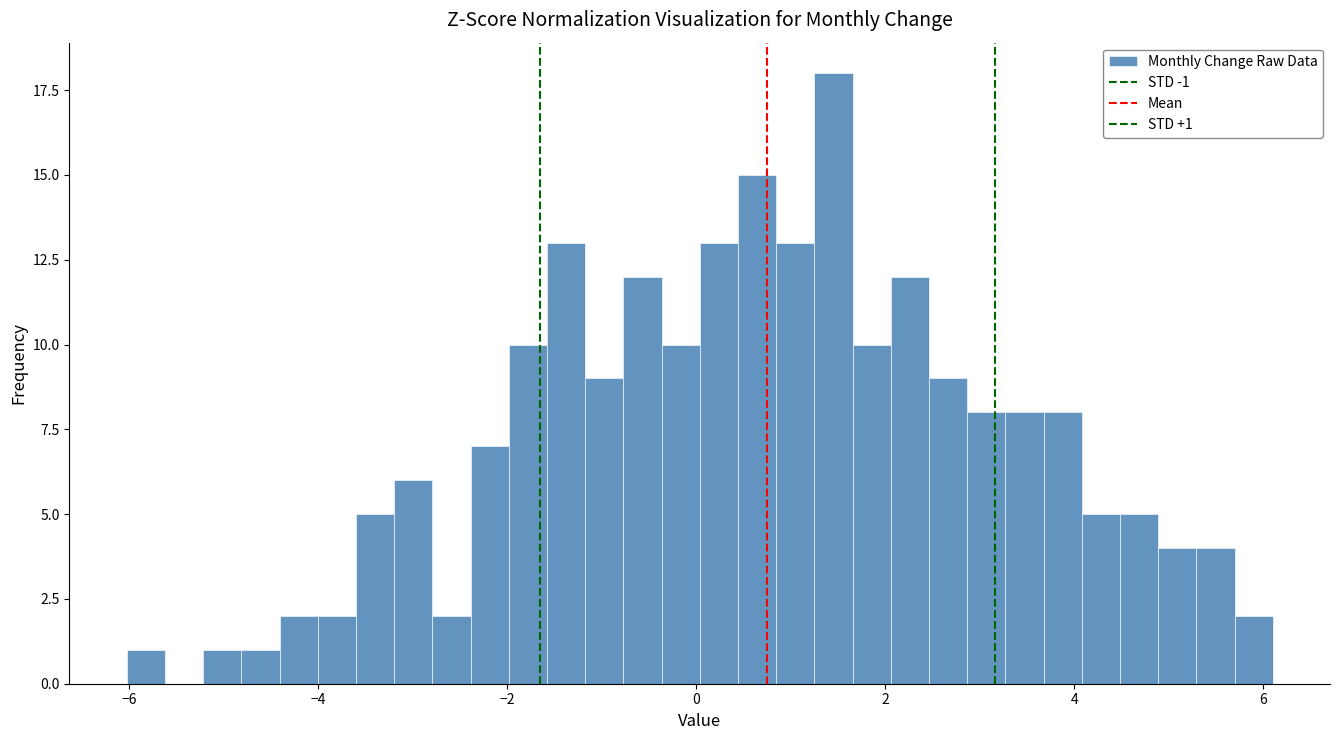

Read against the x-axis, roughly where is the centre of the tallest bar?

1.4